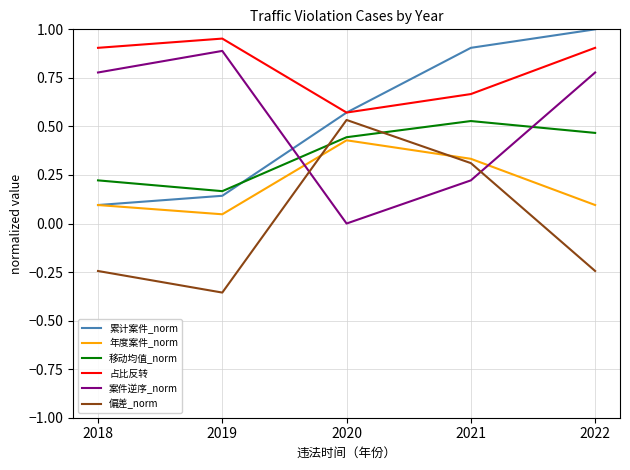

What is the difference between the highest and lowest values at 2019?

1.3